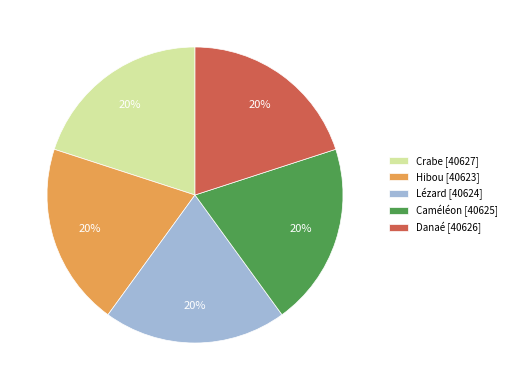

Is it true that Lézard is 20% of the pie?

True